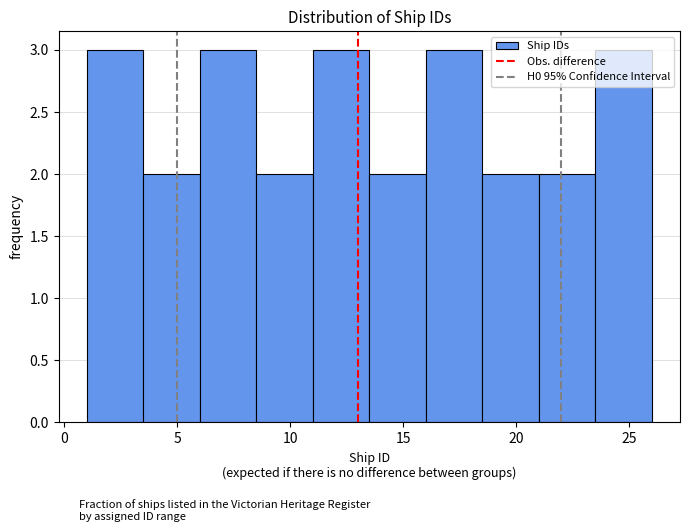

Reading left to right, list every bar in this chart as the range it spans on the x-axis followed by its height. The values are not printed on the chart, so give them approximately, as read against the axis.

1.0 to 3.5: 3
3.5 to 6.0: 2
6.0 to 8.5: 3
8.5 to 11.0: 2
11.0 to 13.5: 3
13.5 to 16.0: 2
16.0 to 18.5: 3
18.5 to 21.0: 2
21.0 to 23.5: 2
23.5 to 26.0: 3